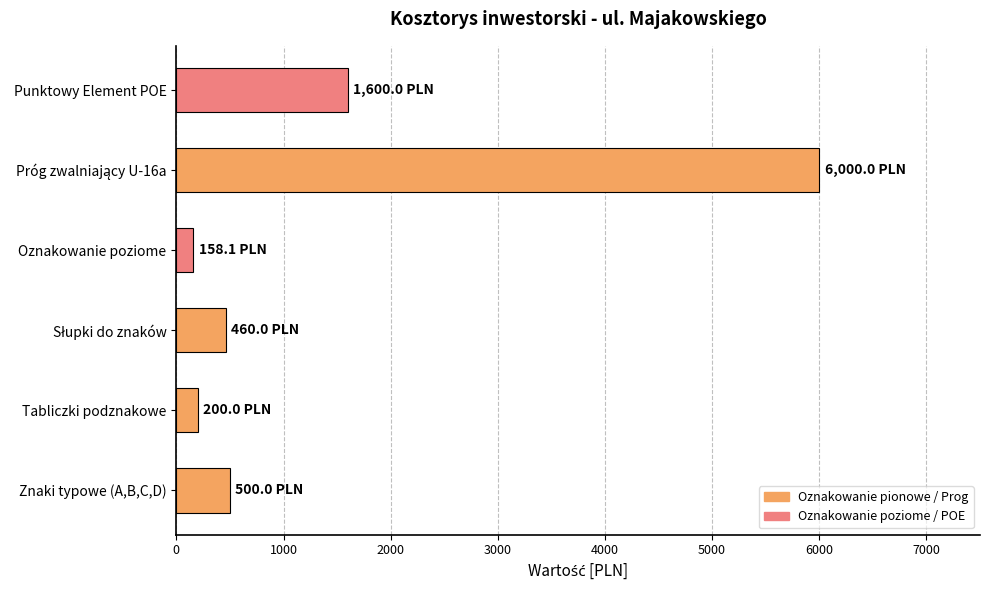

What is the smallest value displayed?

158.1